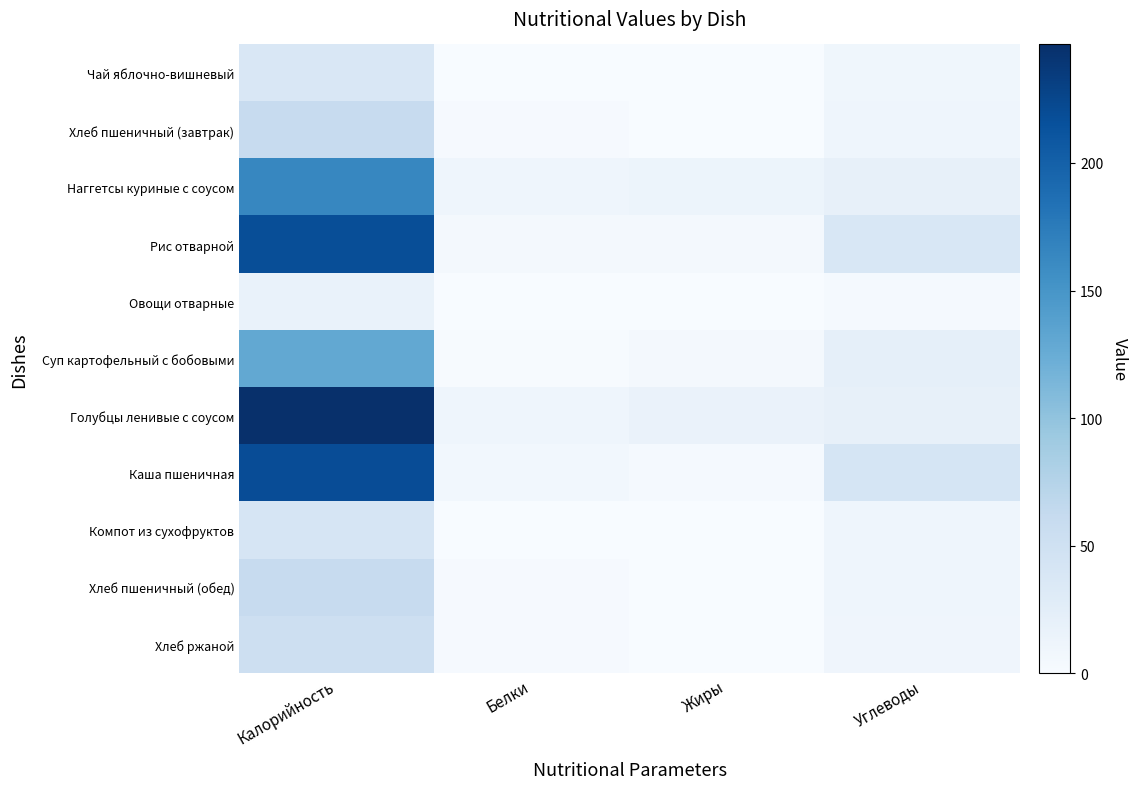

Between Белки and Углеводы, which series saw the biggest shift?

Каша пшеничная